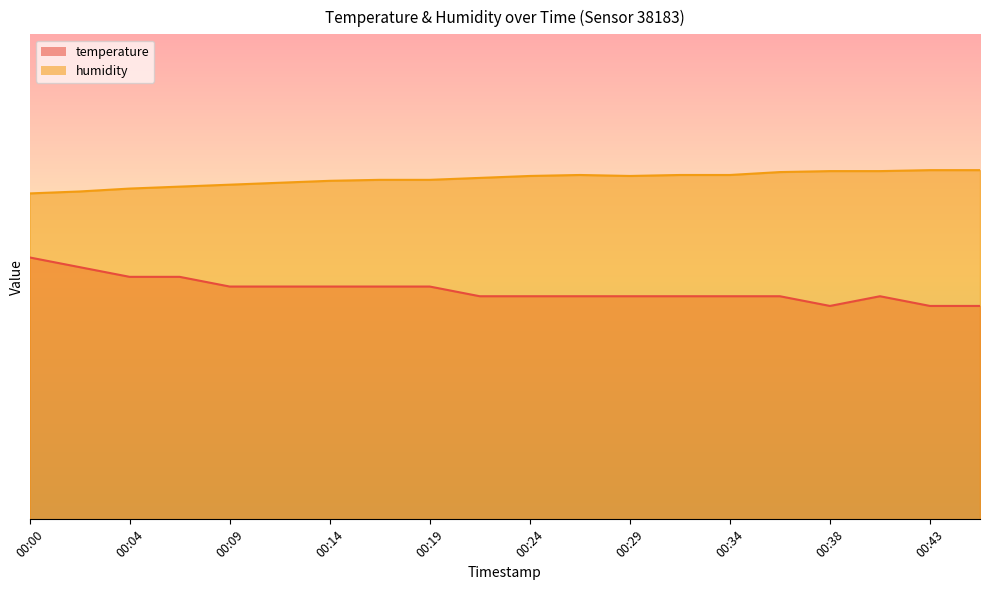

True or false: humidity has a value of 70.0 at 00:19.

True